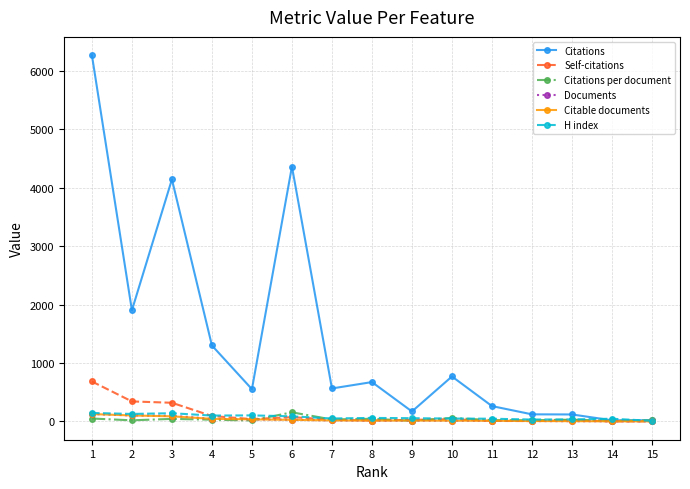

Which series has the widest spread of values?

Citations